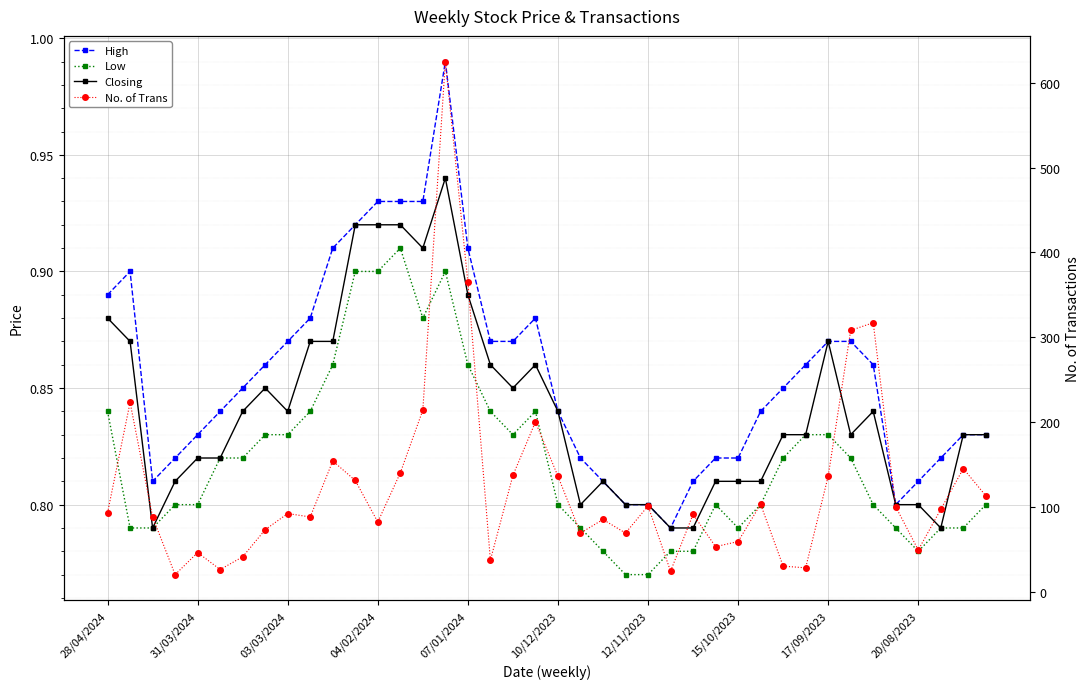

How many values in the No. of Trans series exceed 93?

19